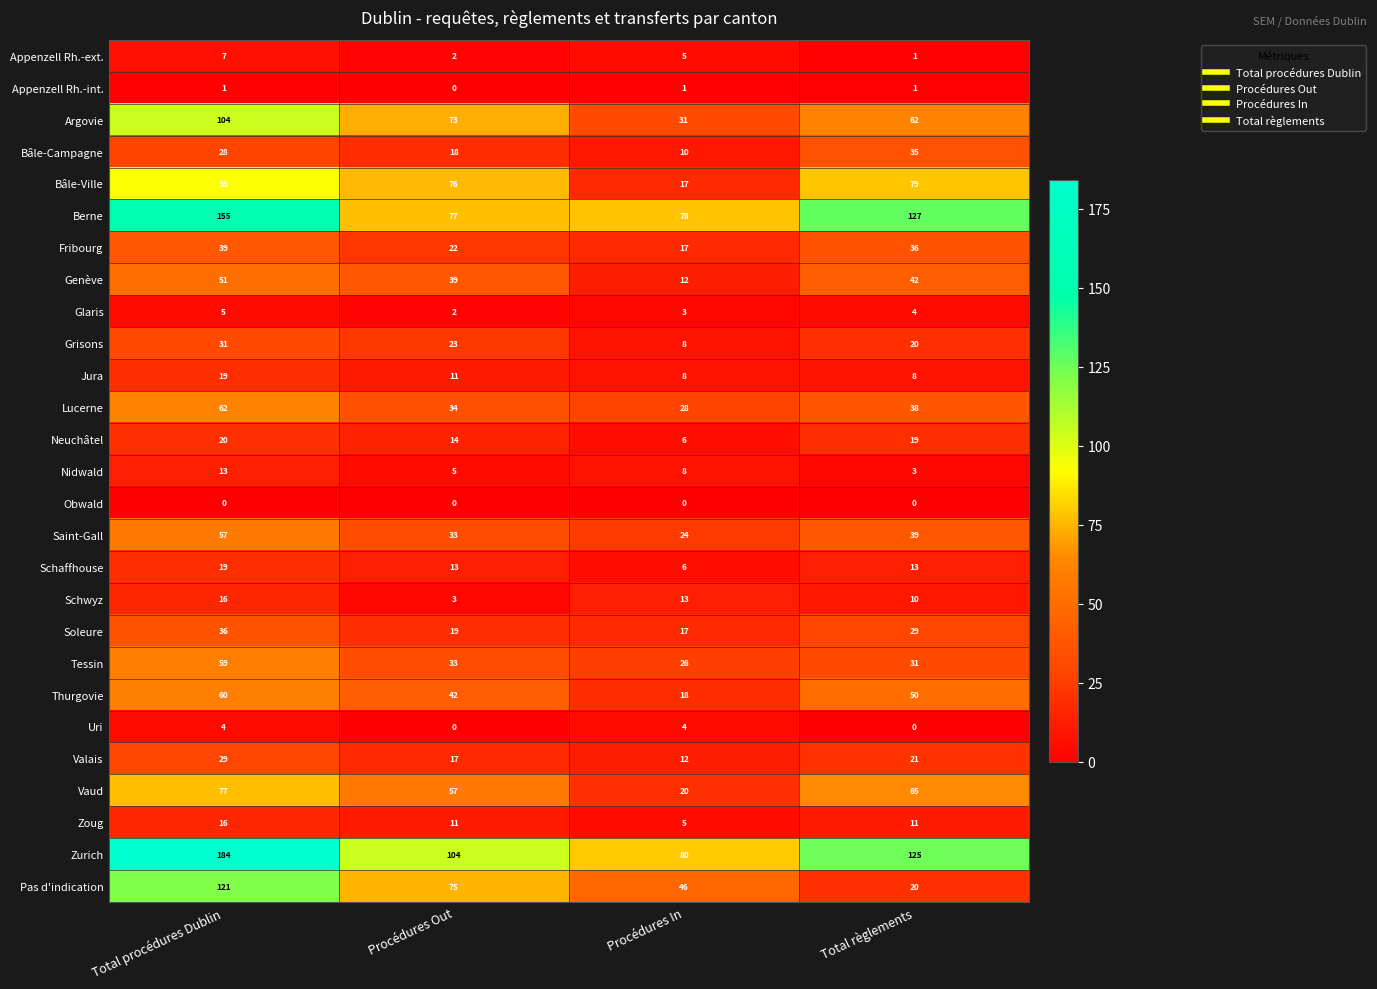

Which category has the highest value across all series?

Total procédures Dublin